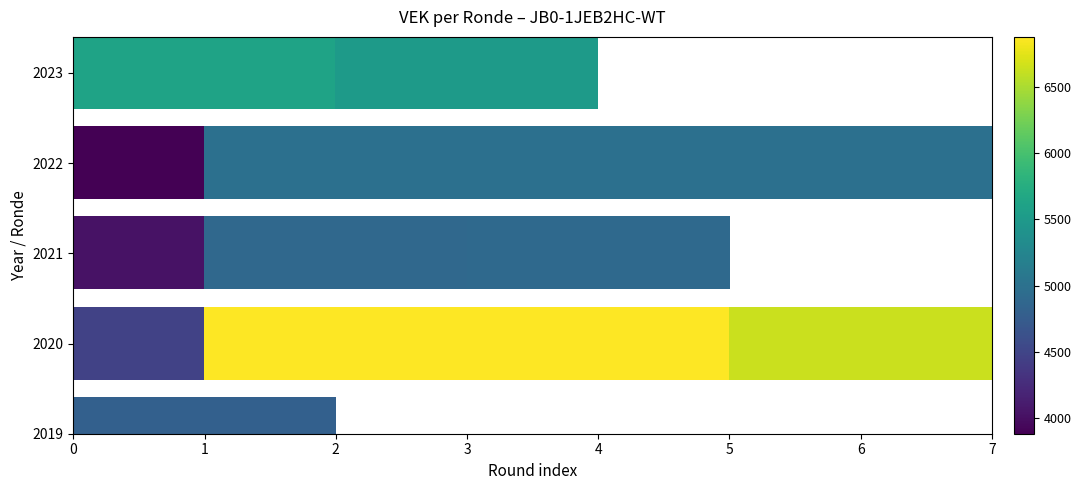

The value at 1 is 7741. True or false?

False